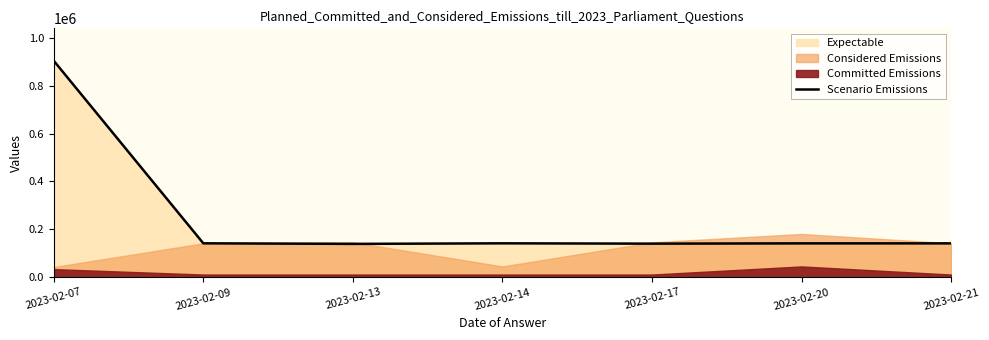

Where is Scenario Emissions nearest to the value 521404?

2023-02-09